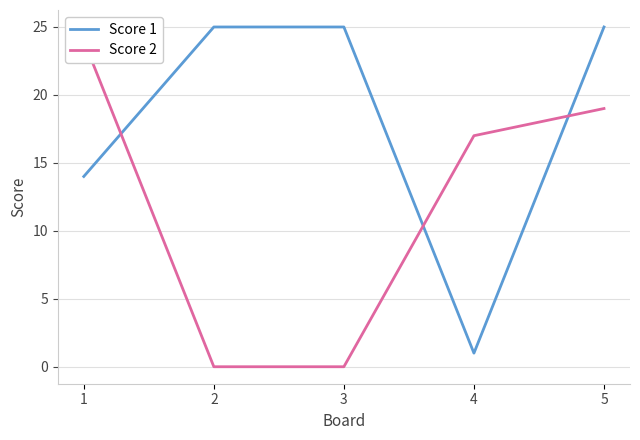

Which label corresponds to the largest value in the chart?

2